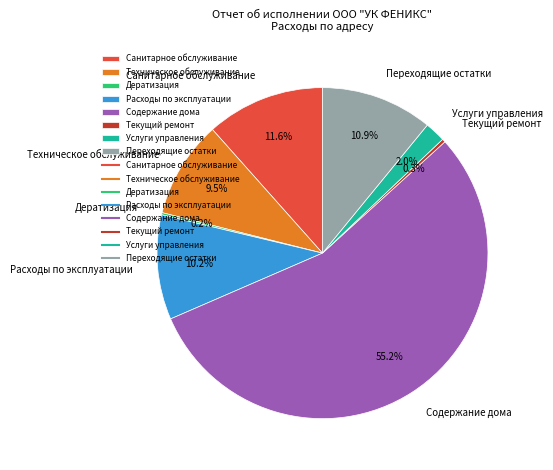

Which category has the biggest portion of the pie?

Содержание дома